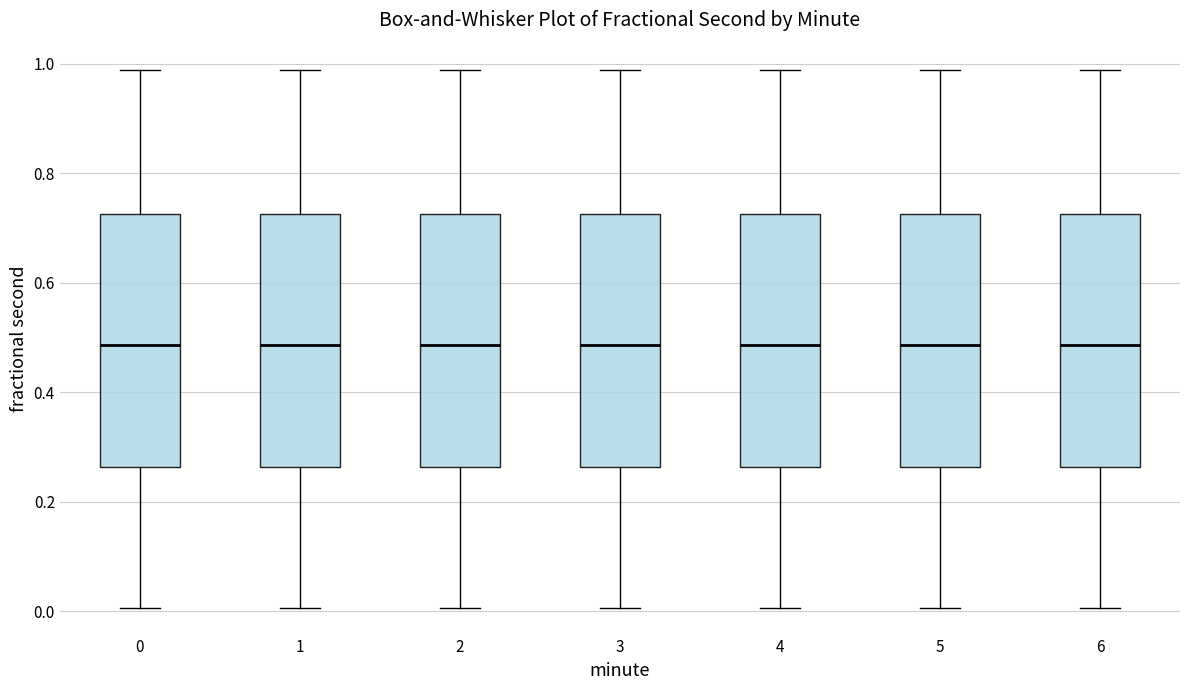

Reading left to right, read every box against the y-axis: the position of its median line, the range the box covers, and the ends of its whiskers. The values are not printed on the chart, so give them approximately, as read against the axis.

0: median 0.48, box 0.26 to 0.72, whiskers 0.00 to 0.98
1: median 0.48, box 0.26 to 0.72, whiskers 0.00 to 0.98
2: median 0.48, box 0.26 to 0.72, whiskers 0.00 to 0.98
3: median 0.48, box 0.26 to 0.72, whiskers 0.00 to 0.98
4: median 0.48, box 0.26 to 0.72, whiskers 0.00 to 0.98
5: median 0.48, box 0.26 to 0.72, whiskers 0.00 to 0.98
6: median 0.48, box 0.26 to 0.72, whiskers 0.00 to 0.98